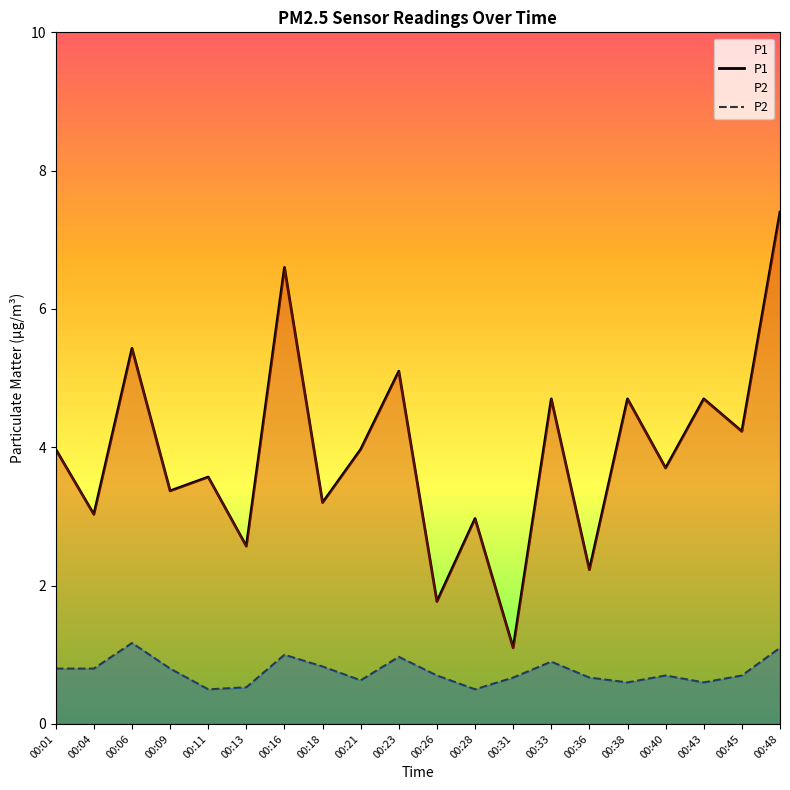

What is the value of the P2 point at the 20th from the left?

1.1